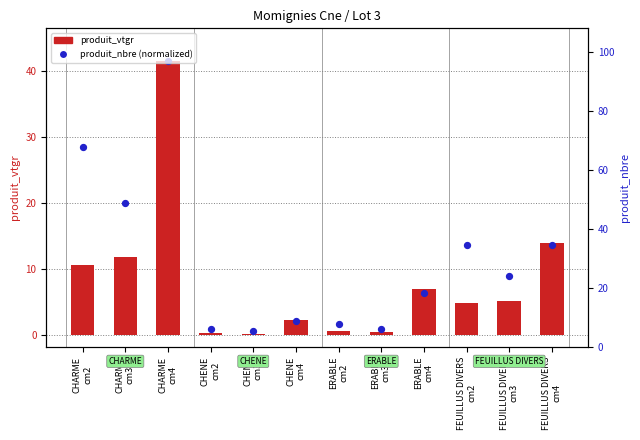

Which series contains the highest Y value?

produit_vtgr